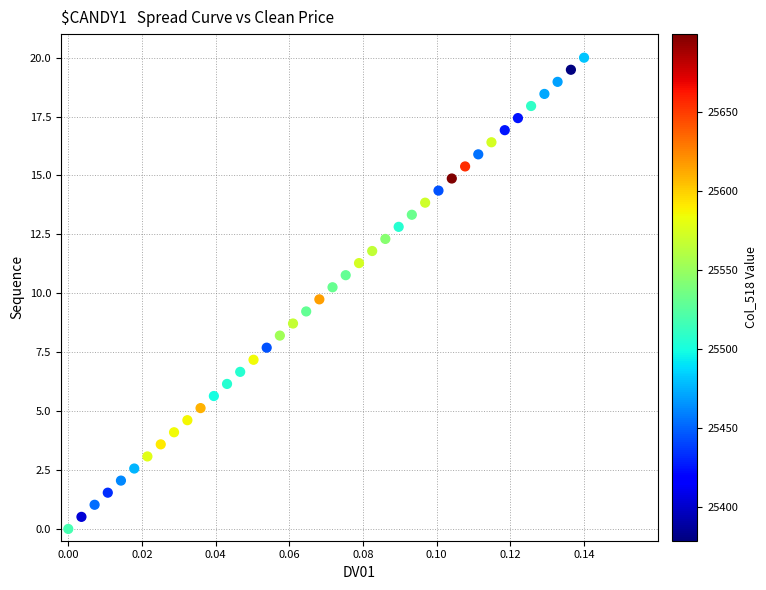

What is the range of Y values (max minus min)?

20.0